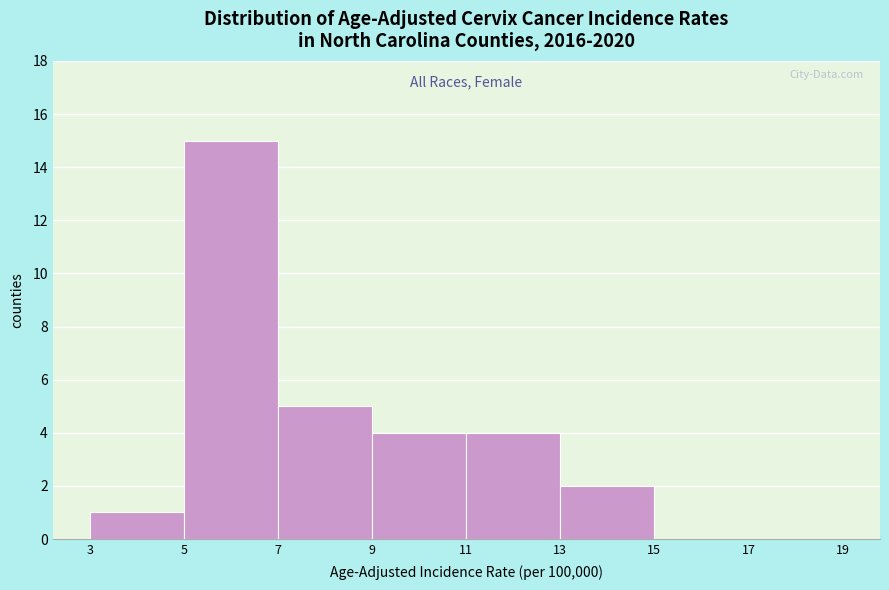

Reading left to right, transcribe this chart: for each bar, give the range it covers on the x-axis and its height. The values are not printed on the chart, so give them approximately, as read against the axis.

3 to 5: 1
5 to 7: 15
7 to 9: 5
9 to 11: 4
11 to 13: 4
13 to 15: 2
15 to 17: 0
17 to 19: 0